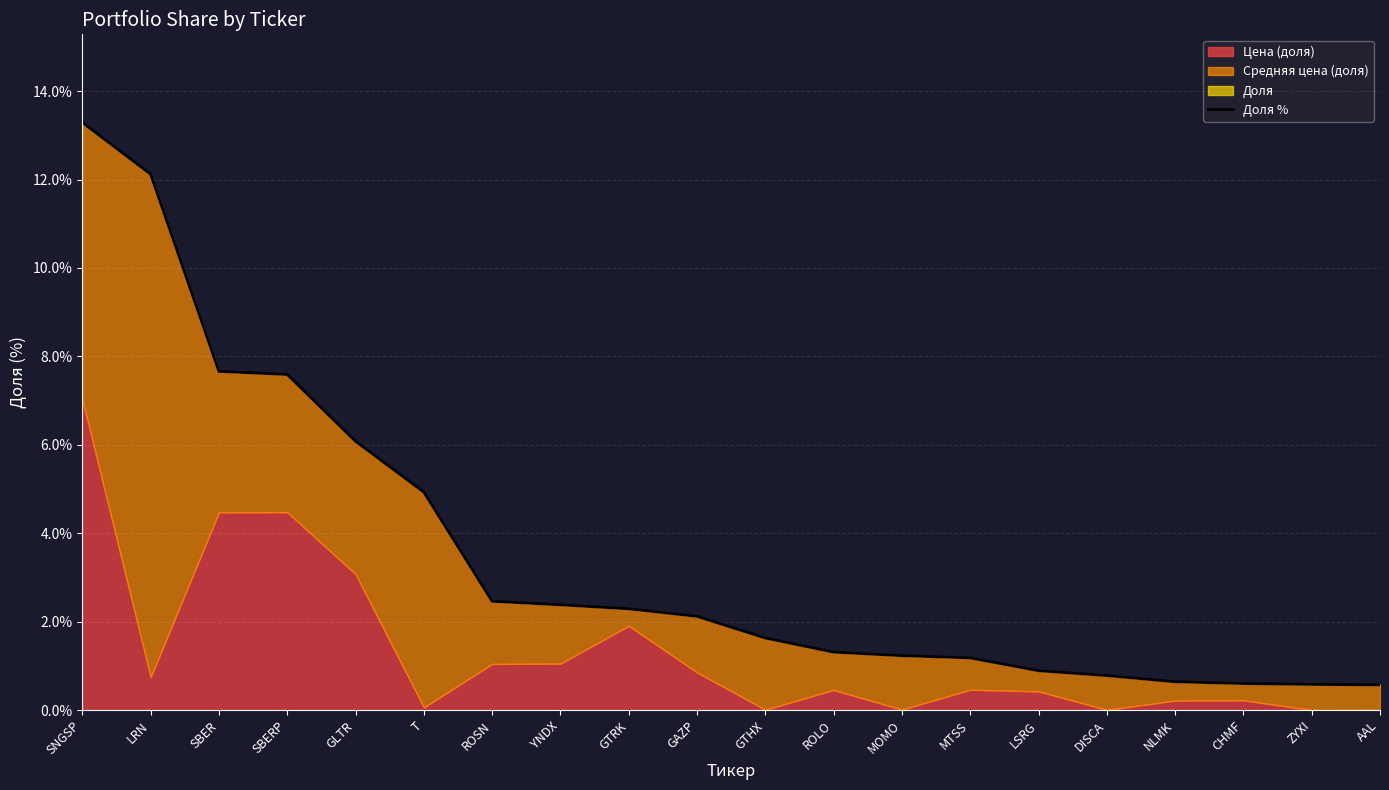

Which label corresponds to the smallest value in the chart?

AAL